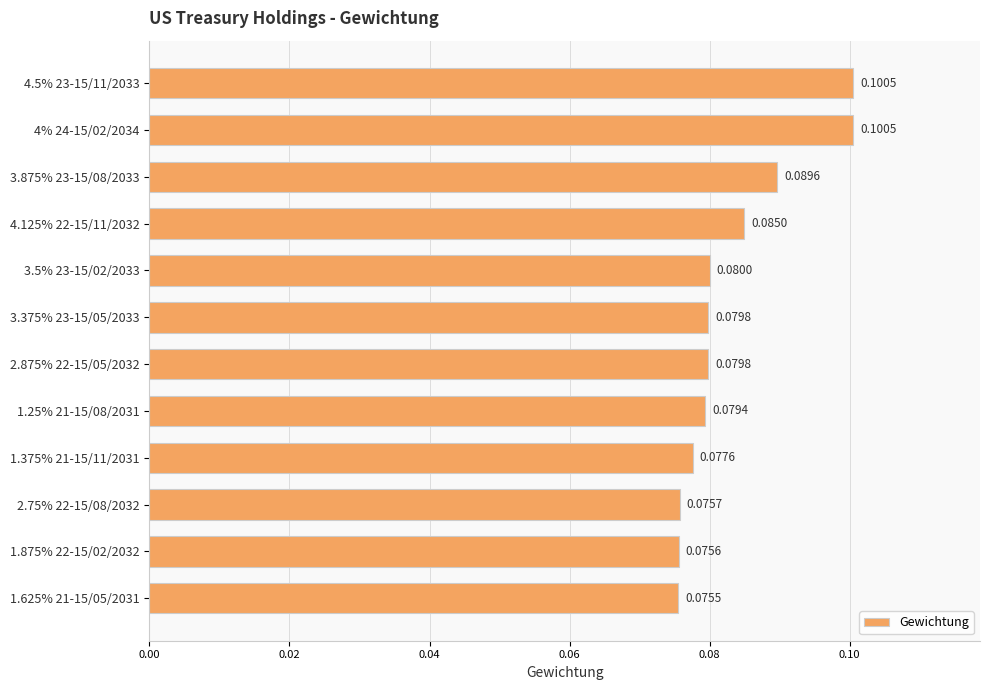

Which label corresponds to the smallest value in the chart?

1.625% 21-15/05/2031